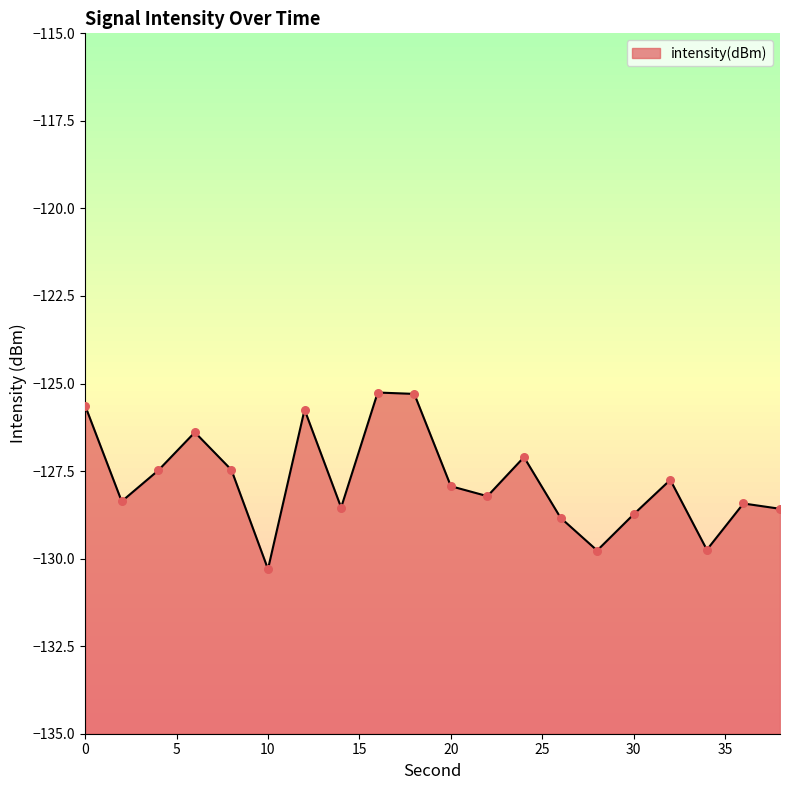

What is the change in value from 2 to 8?

+0.9